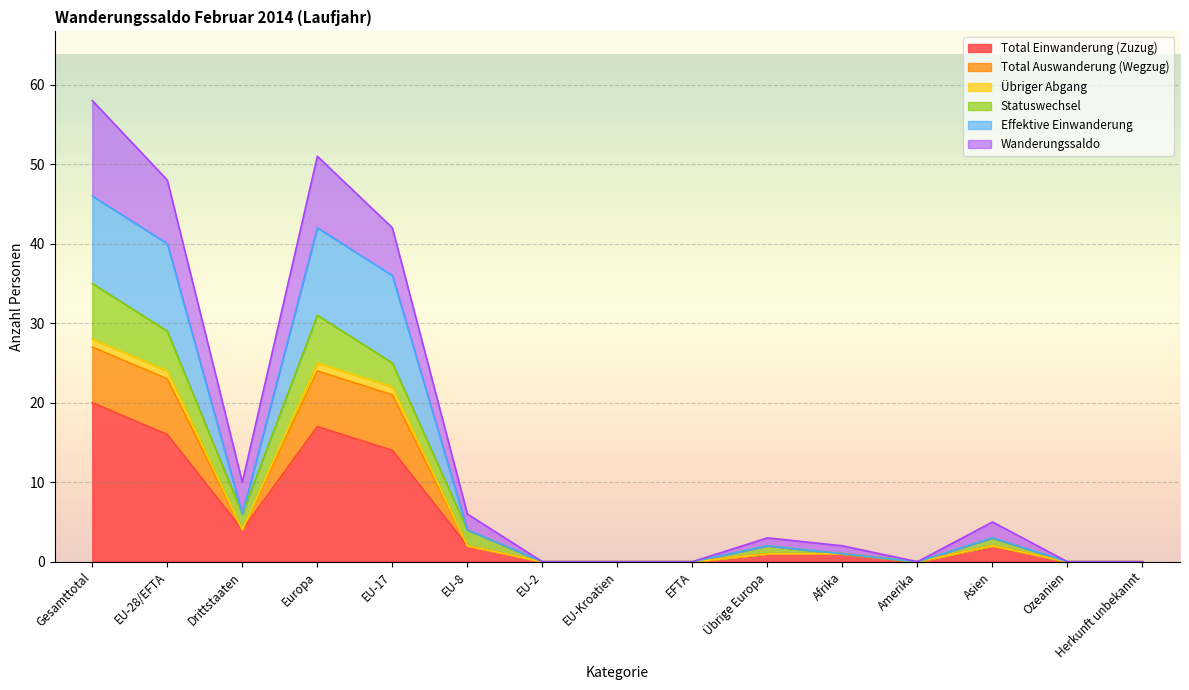

True or false: Übriger Abgang and Effektive Einwanderung intersect in this chart.

False